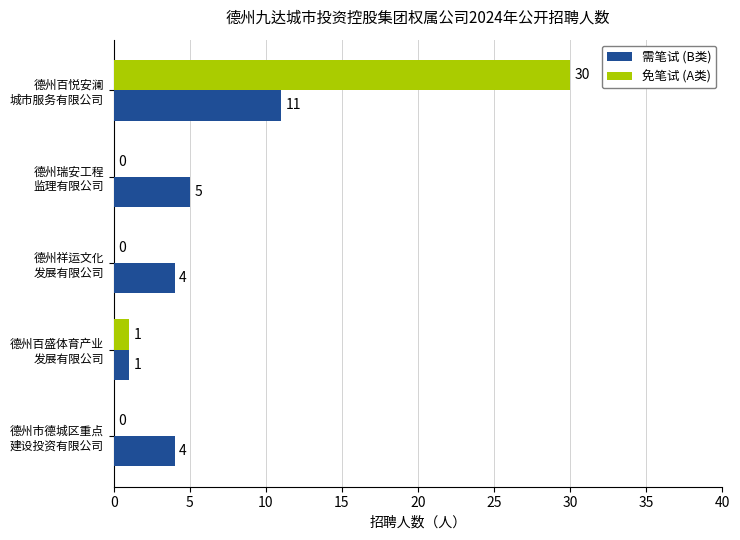

What is the sum of all 需笔试 (B类) values?

25